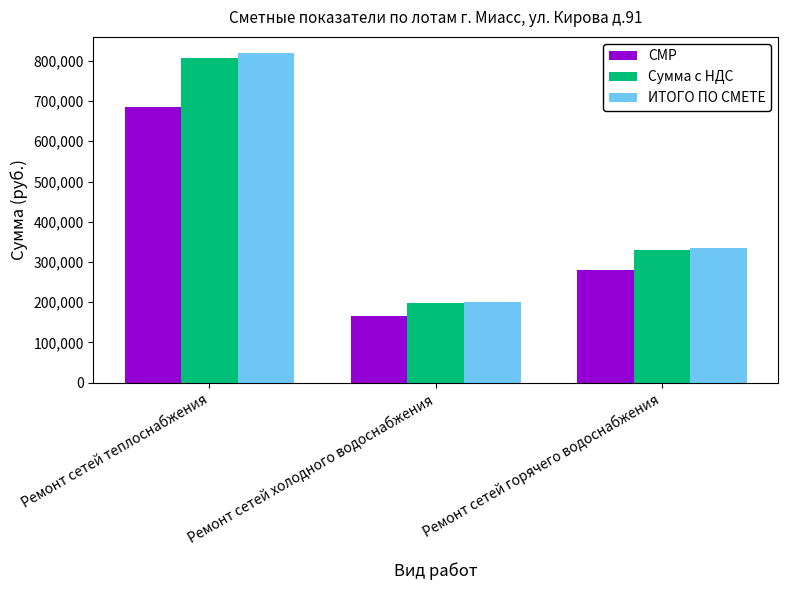

At which category is the sum across all series the highest?

Ремонт сетей теплоснабжения